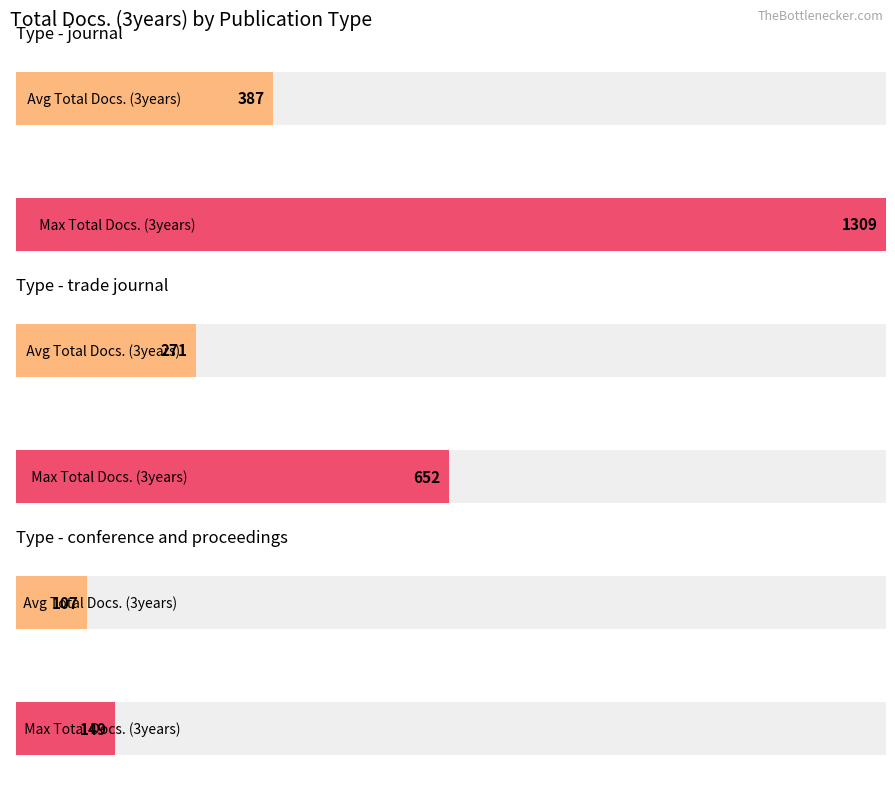

How many bars are there in each group?

2